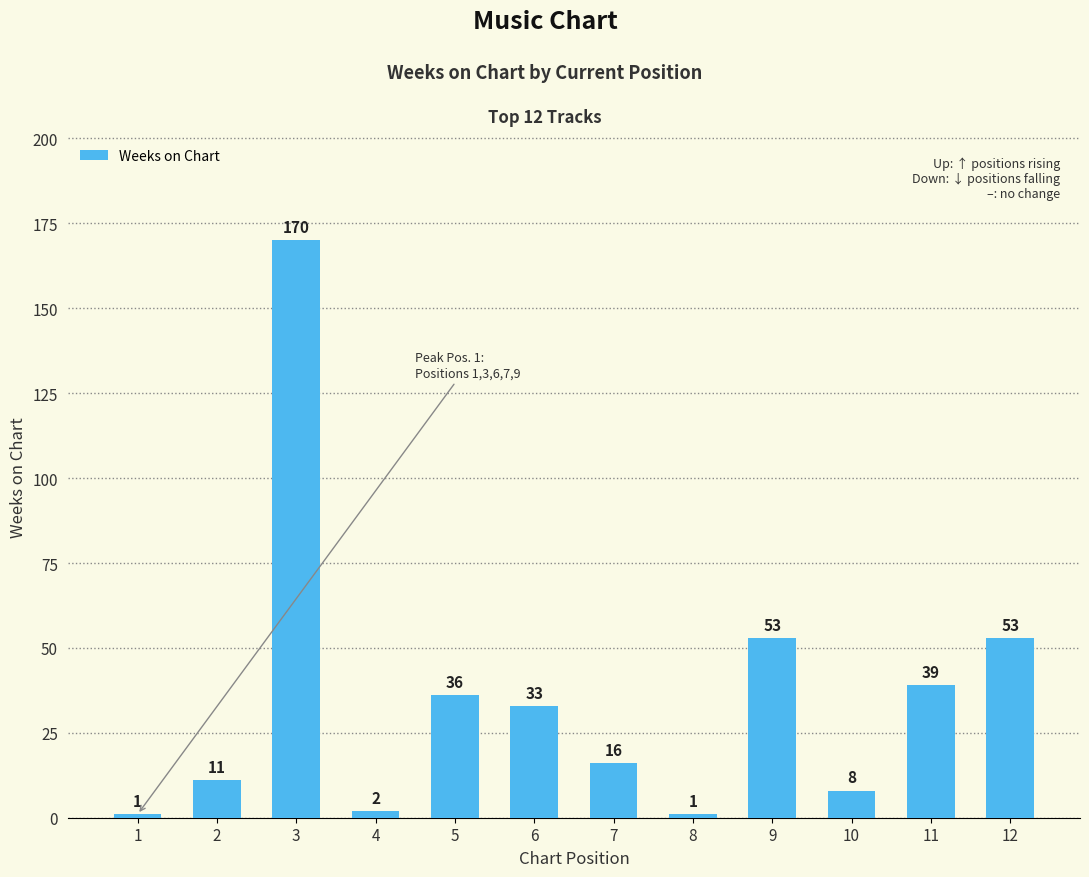

Read the value at 12, to the nearest 10.

50